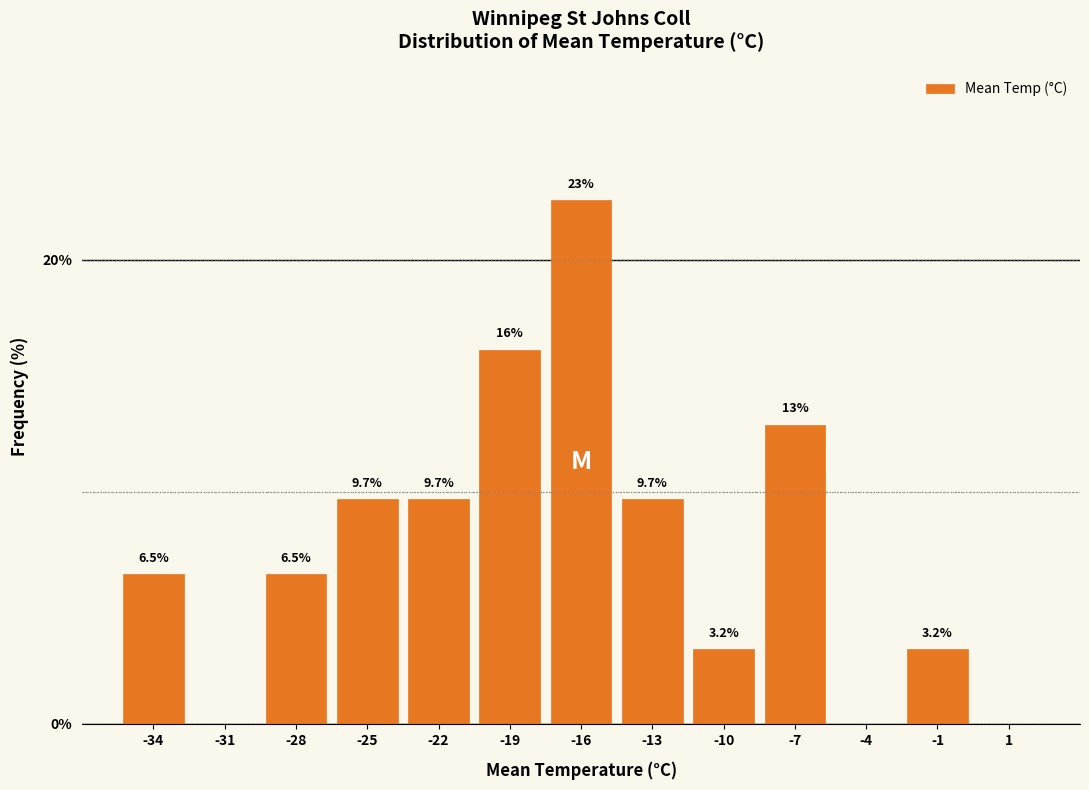

Reading right to left, extract all data points from this chart.

1=0.0	-1=3.2	-4=0.0	-7=12.9	-10=3.2	-13=9.7	-16=22.6	-19=16.1	-22=9.7	-25=9.7	-28=6.5	-31=0.0	-34=6.5